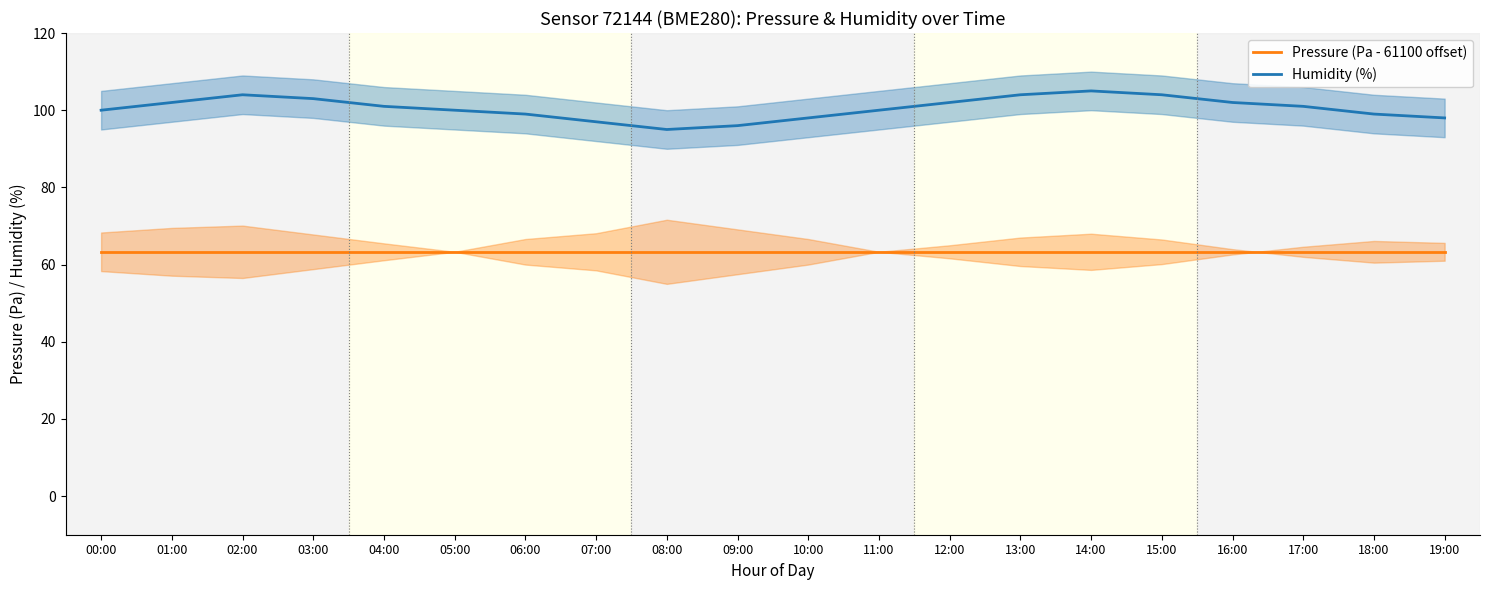

What are all the series names shown in the legend?

Pressure (Pa - 61100 offset), Humidity (%)